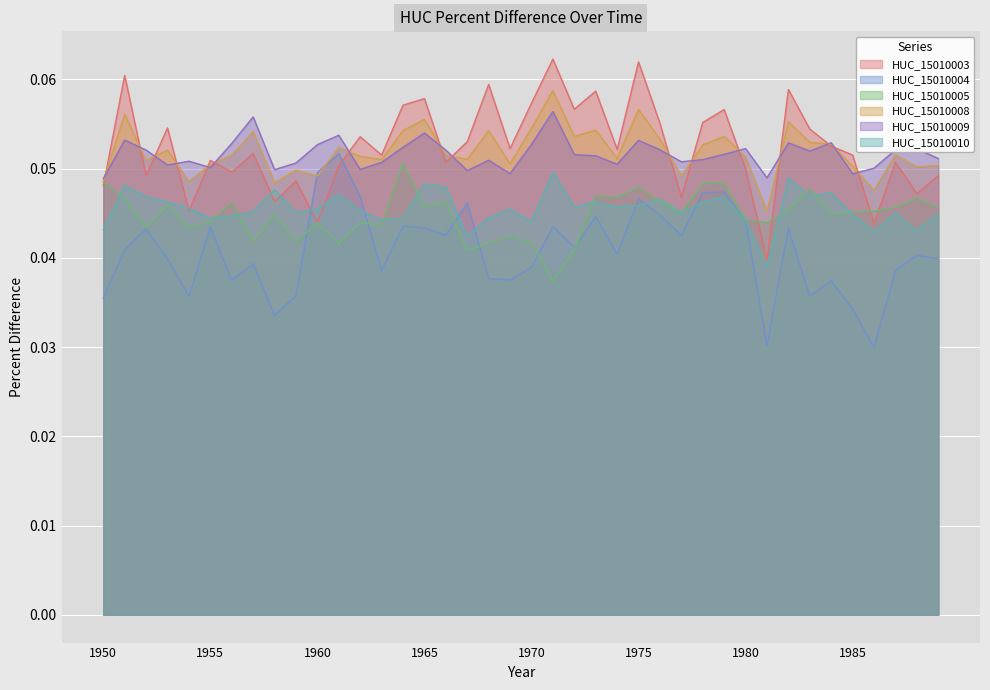

At how many categories does at least one series exceed 0?

40